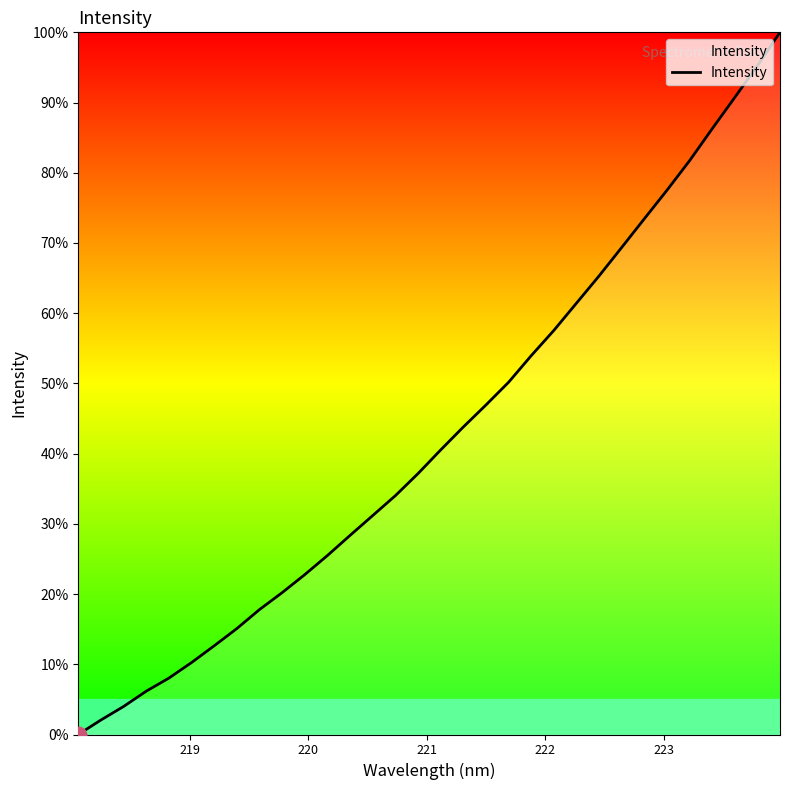

True or false: the data has more than 0 interior local peaks.

False